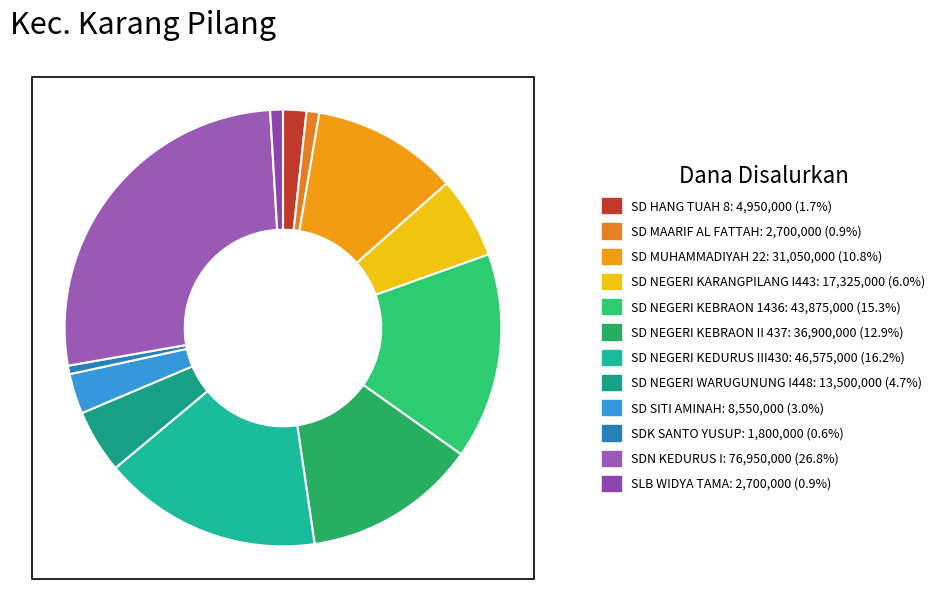

The SDK SANTO YUSUP slice represents 11% of the pie. True or false?

False